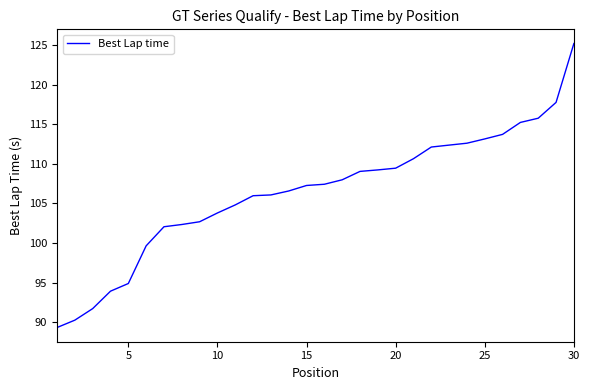

What is the smallest value displayed?

89.3